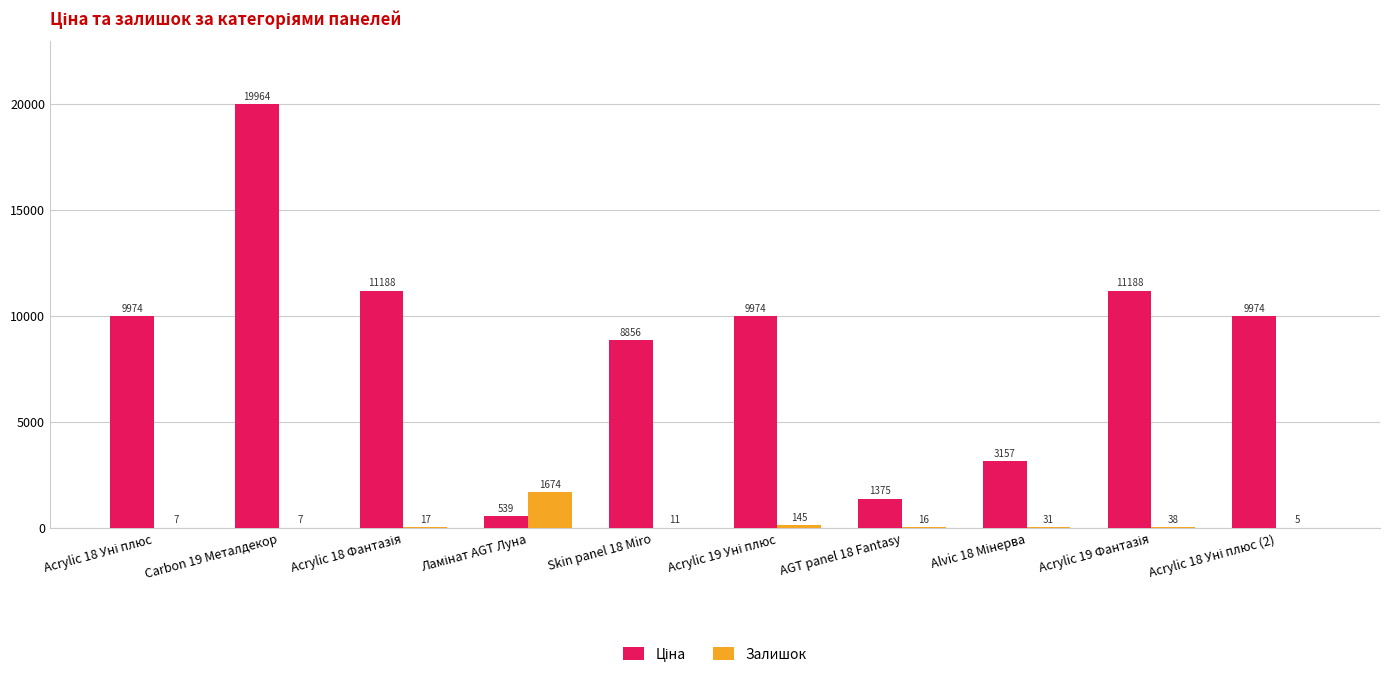

At which category is the sum across all series the highest?

Carbon 19 Металдекор